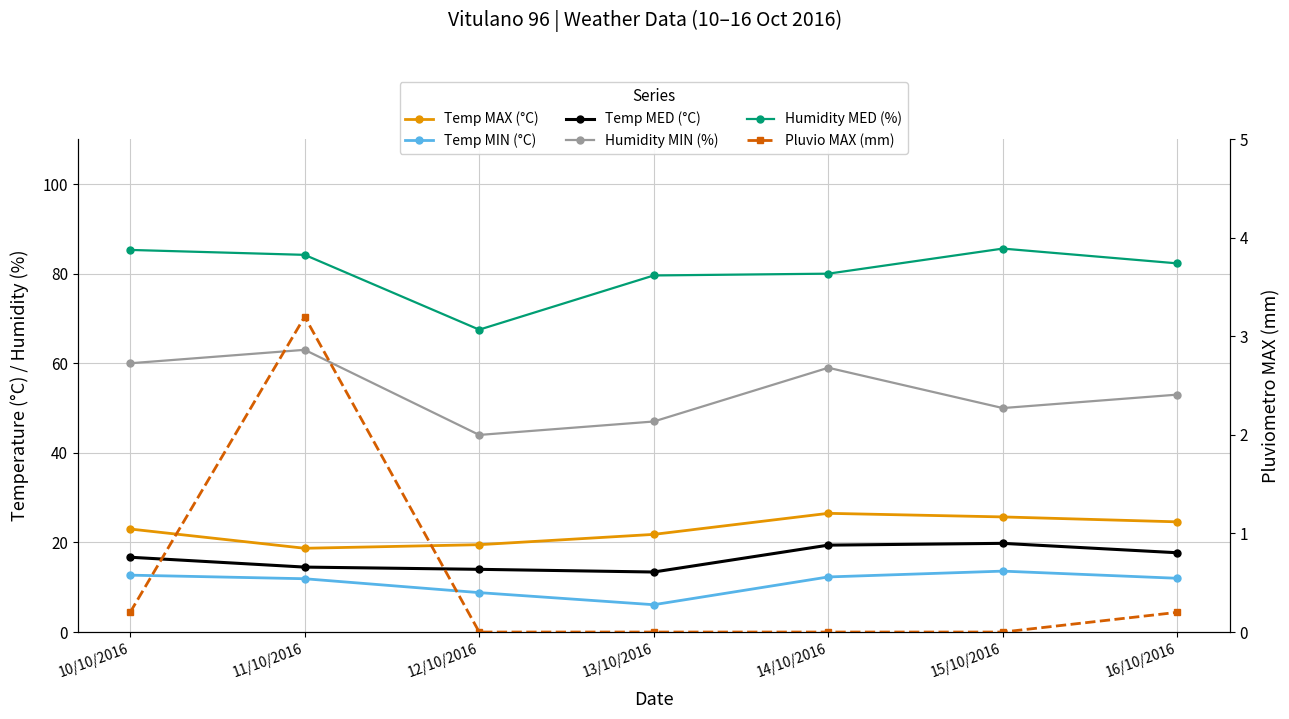

What is the sum of all Humidity MED (%) values?

564.5